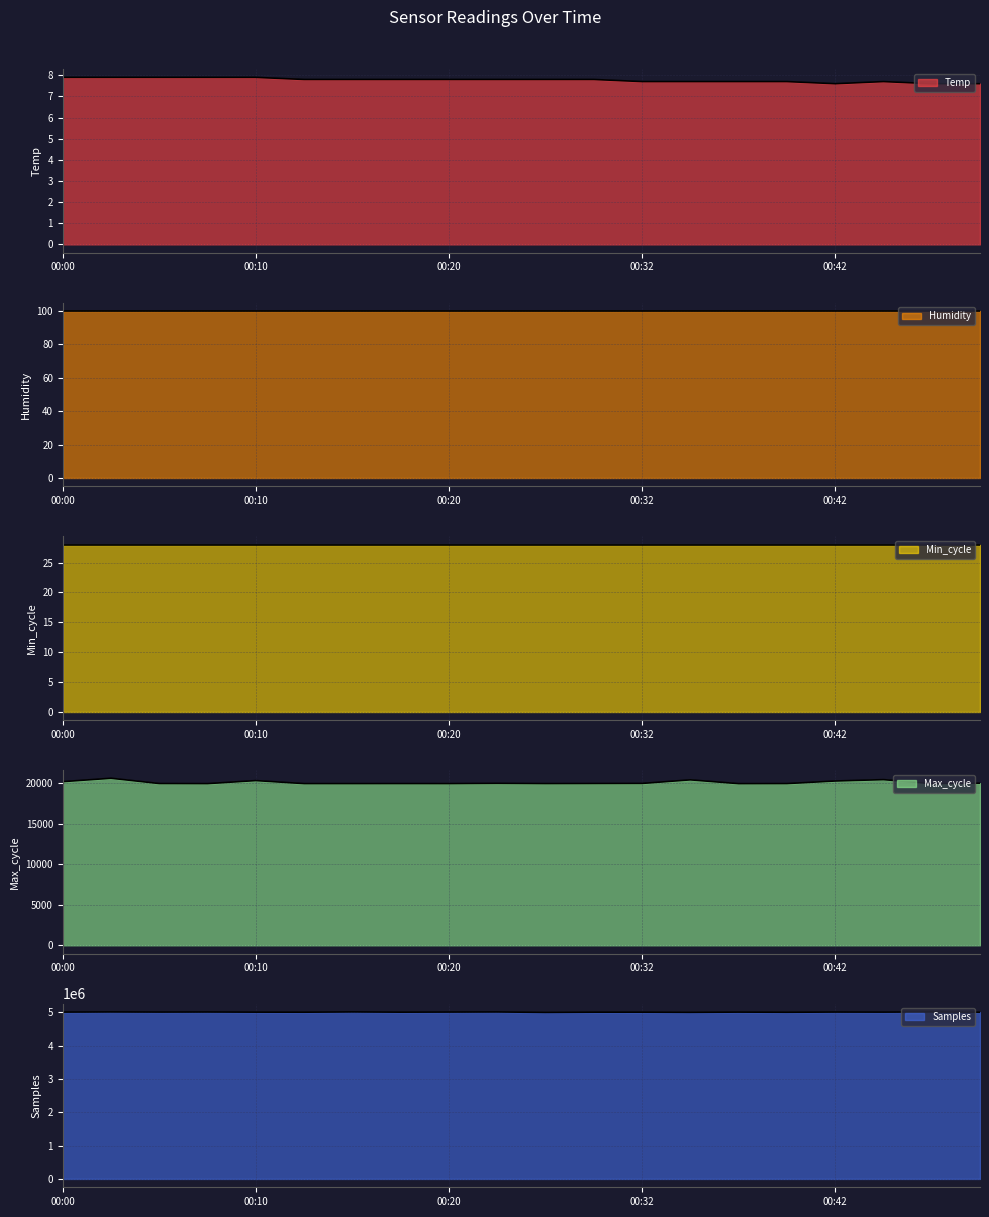

At which category is the sum across all series the highest?

00:15